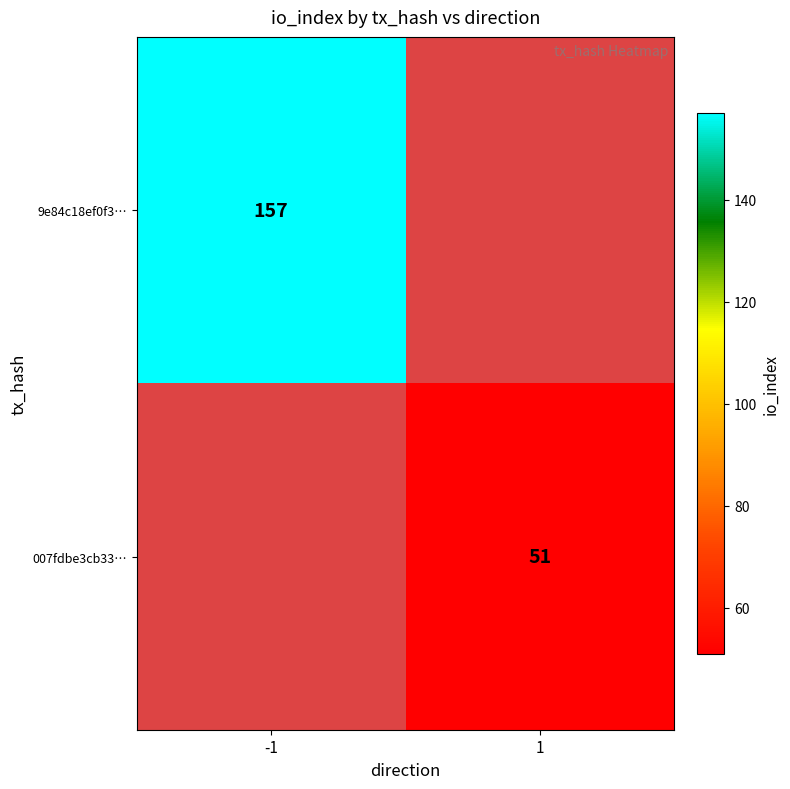

Is the value of 007fdbe3cb33… at 1 greater than the value of 9e84c18ef0f3… at -1?

No